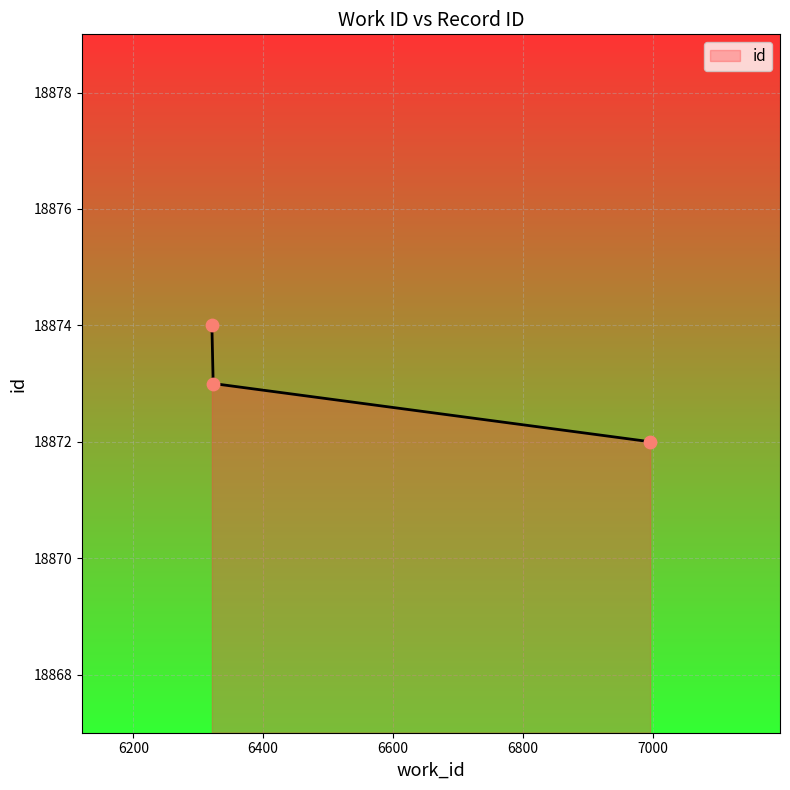

What is the greatest value displayed?

18874